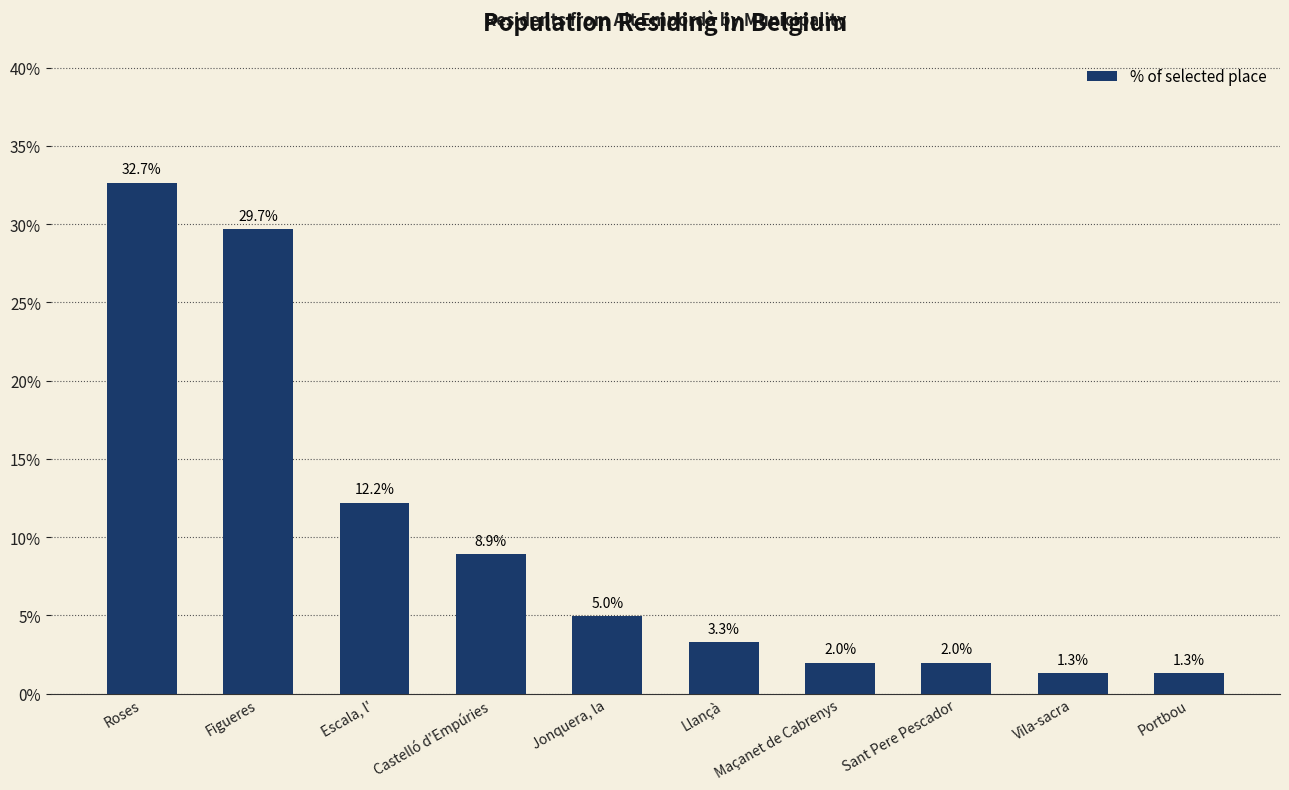

Approximately how many times larger is the value at Escala, l' compared to Figueres?

0.4